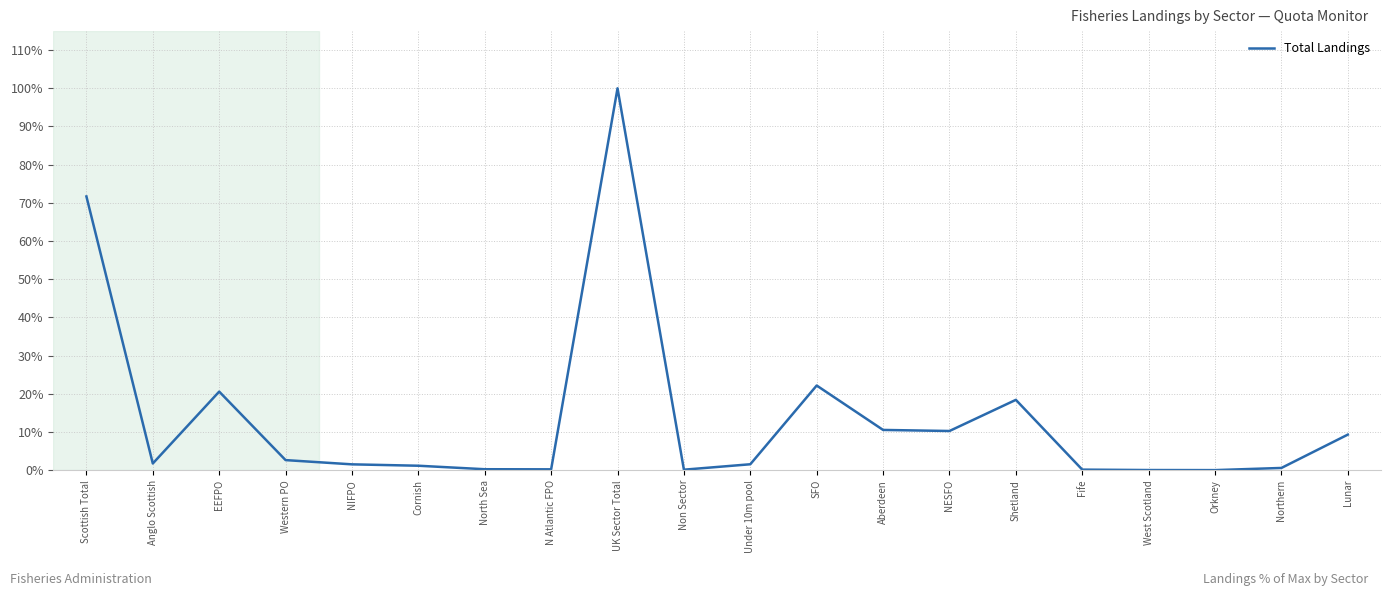

What is the average value?

13.7